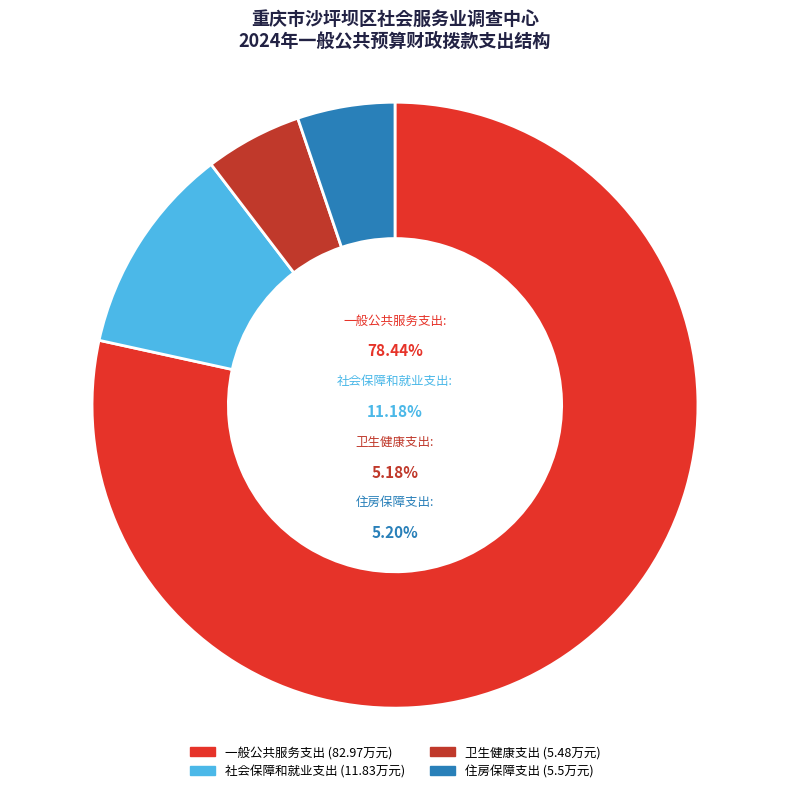

Is it true that 一般公共服务支出 is 72% of the pie?

False